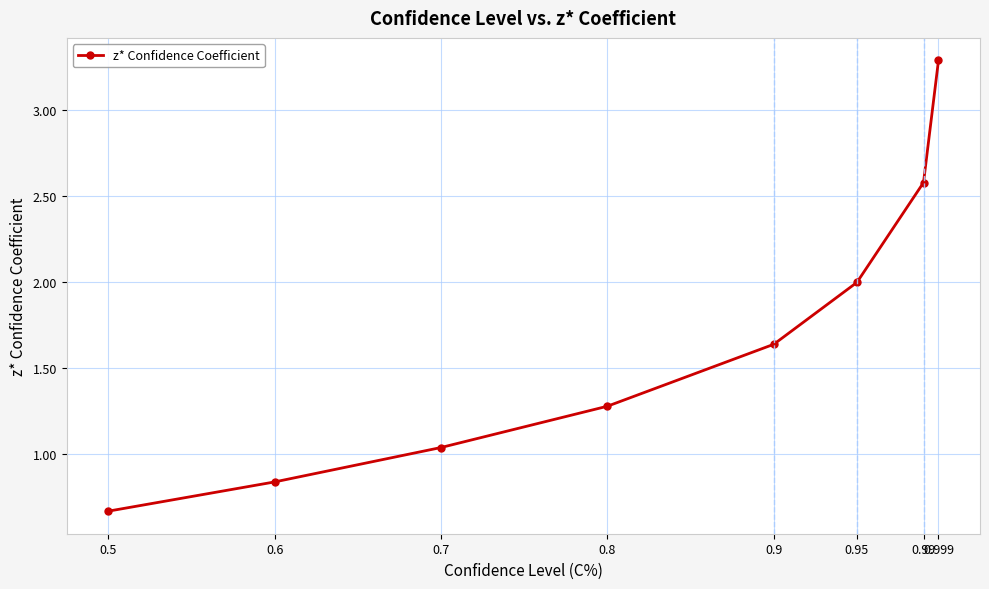

Rank the categories by value from highest to lowest.

0.999, 0.99, 0.95, 0.9, 0.8, 0.7, 0.6, 0.5